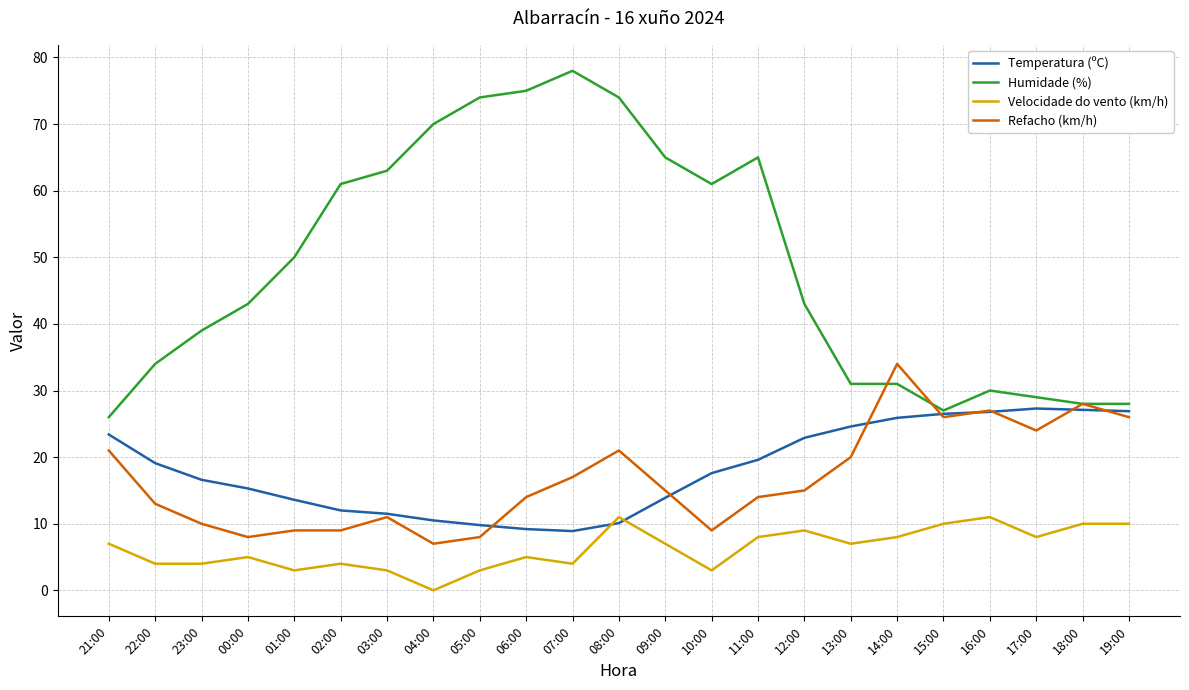

The value of Refacho (km/h) at 00:00 is 2.0. True or false?

False